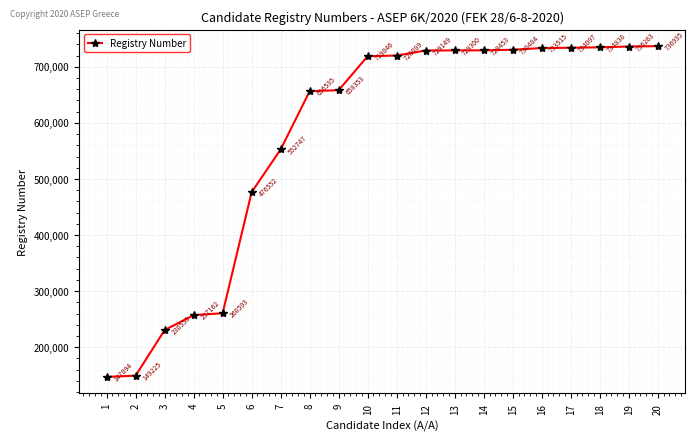

List the labels in order of value, largest first.

20, 19, 18, 17, 16, 15, 14, 13, 12, 11, 10, 9, 8, 7, 6, 5, 4, 3, 2, 1